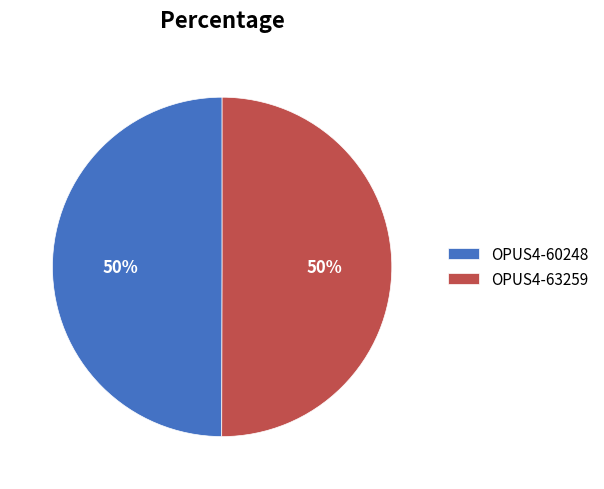

What is the ratio of the value at OPUS4-60248 to the value at OPUS4-63259?

1.0